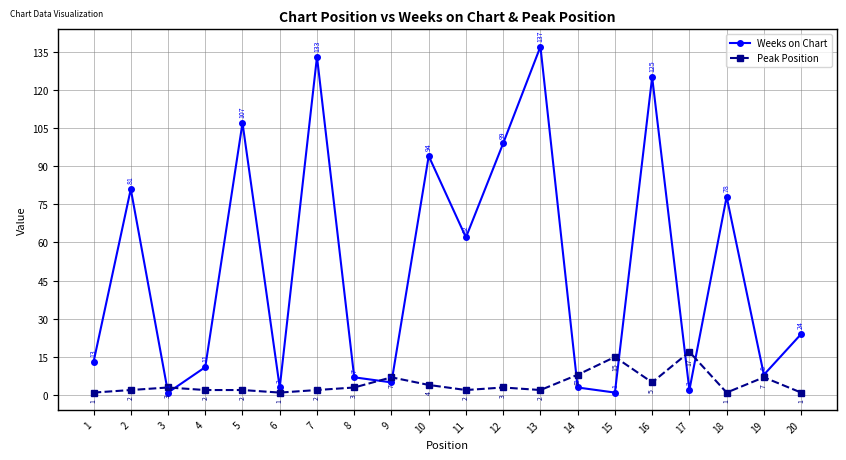

Where is Peak Position nearest to the value 9?

14